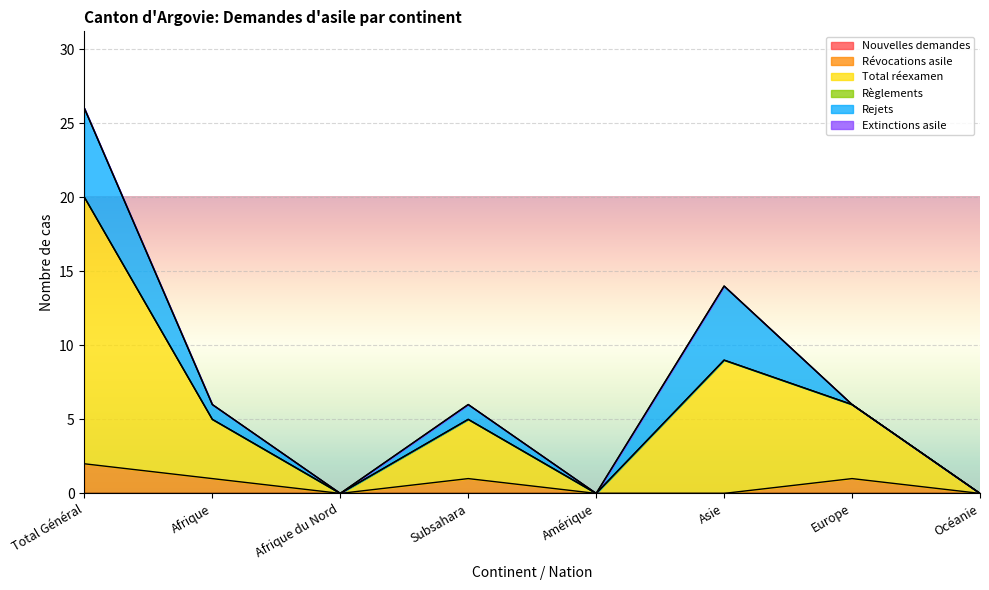

List the labels in order of Rejets value, largest first.

Total Général, Asie, Afrique, Subsahara, Afrique du Nord, Amérique, Europe, Océanie